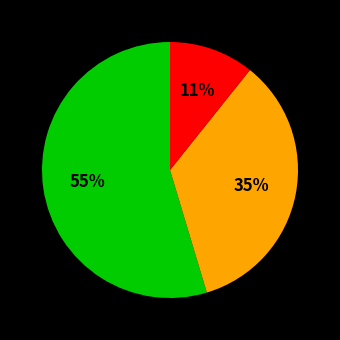

To the nearest percent, what is the average slice percentage?

33%